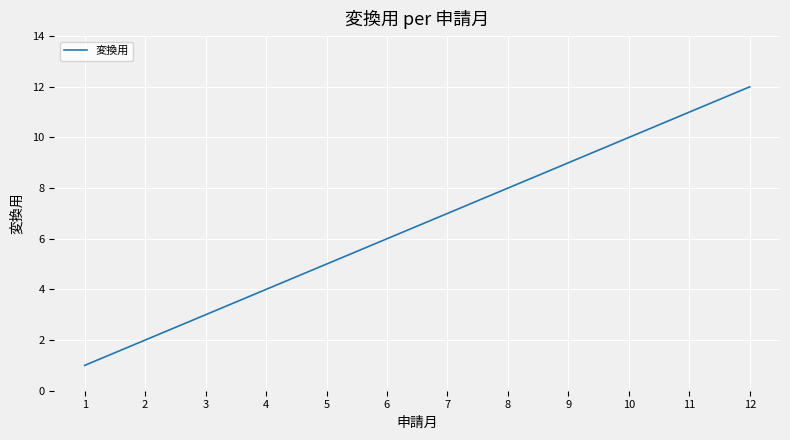

List the labels in order of value, smallest first.

1, 2, 3, 4, 5, 6, 7, 8, 9, 10, 11, 12